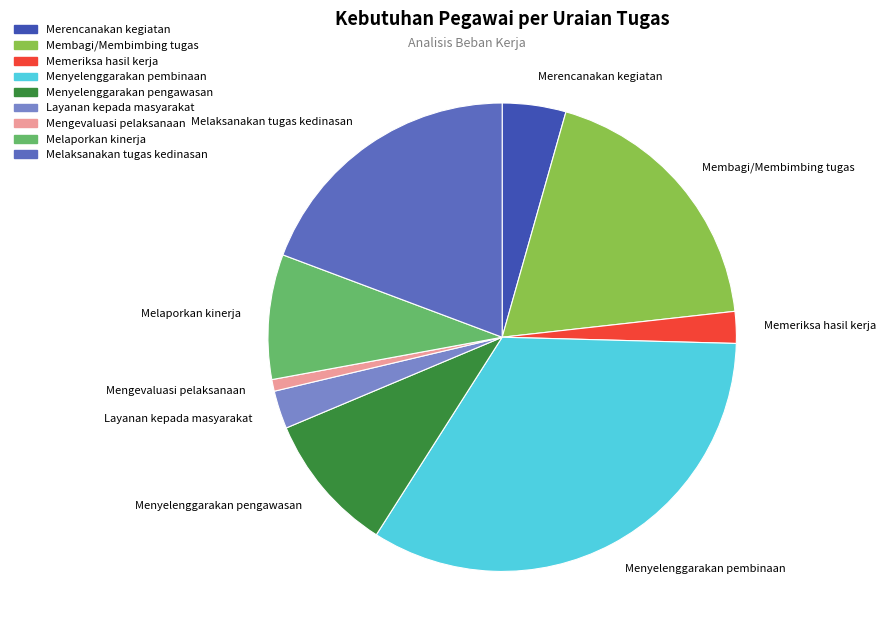

True or false: Layanan kepada masyarakat accounts for 3% of the total.

True